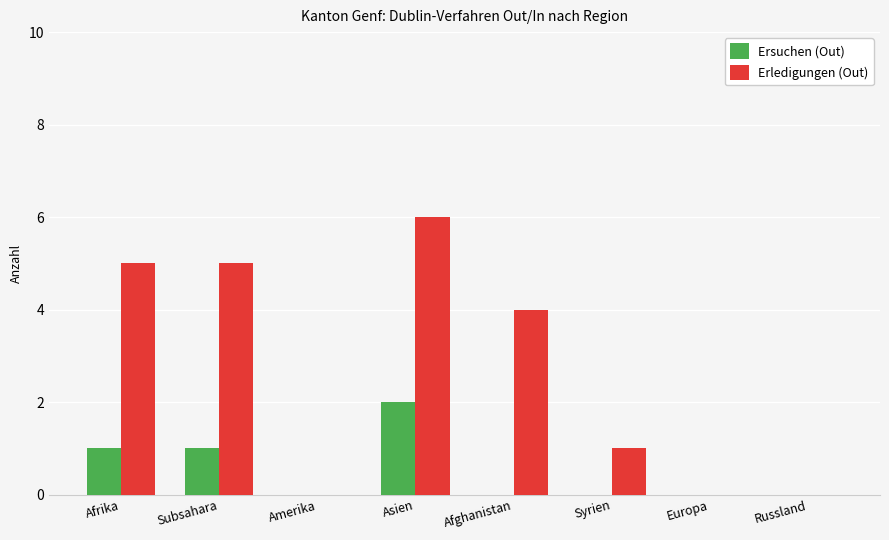

How many groups of bars are there?

8